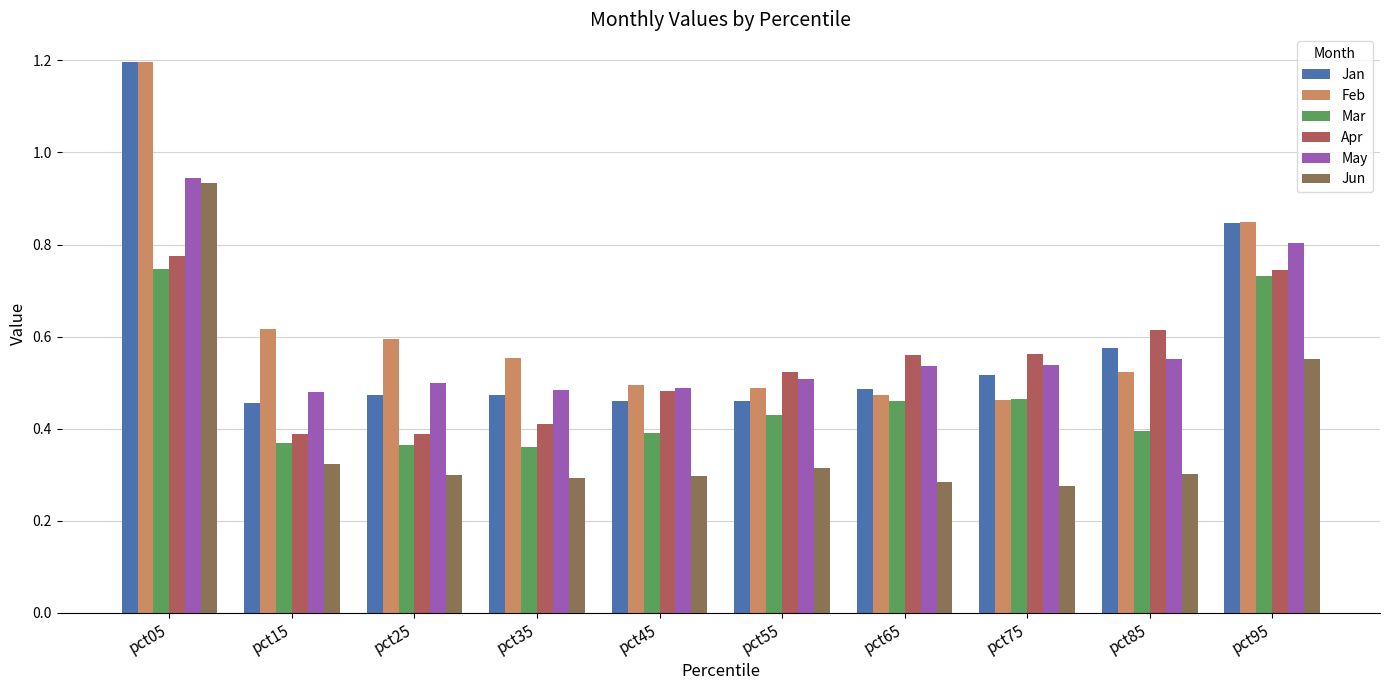

What is the sum of all Mar values?

4.7